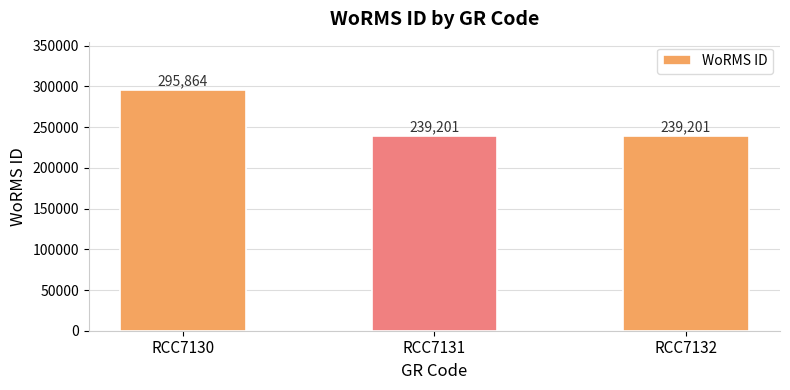

What is the sum of the values at RCC7130 and RCC7131?

535065